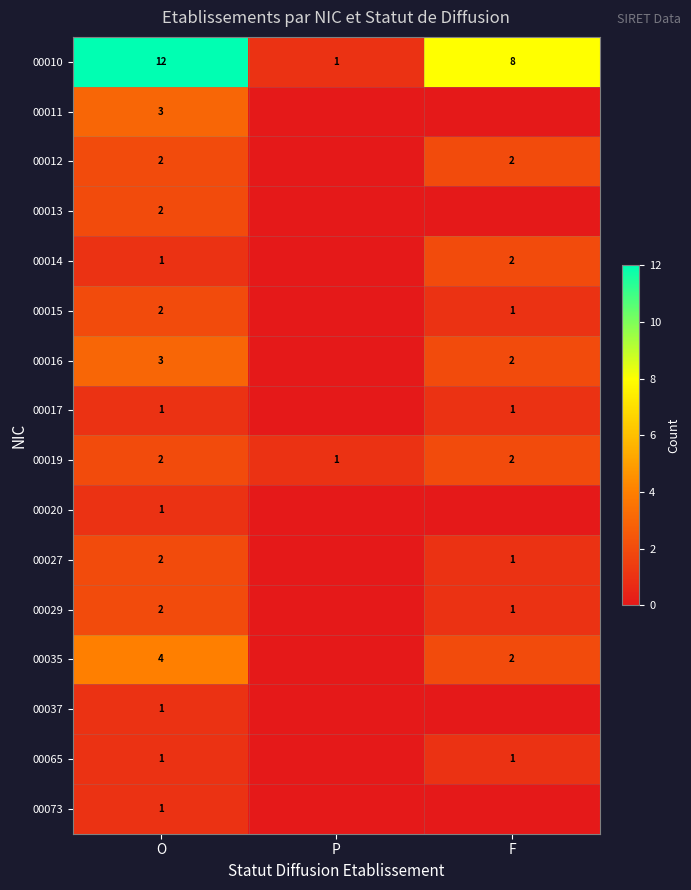

List the labels in order of 00010 value, smallest first.

P, F, O